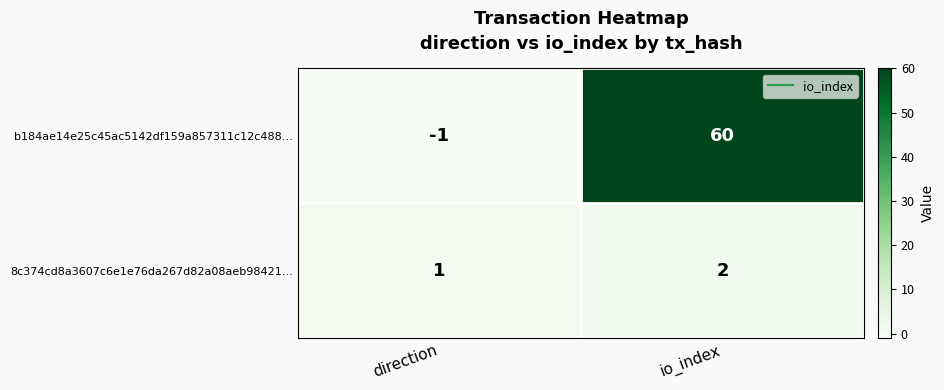

Reading left to right, extract all data points from this chart.

b184ae14e25c45ac5142df159a857311c12c488…: -1	60
8c374cd8a3607c6e1e76da267d82a08aeb98421…: 1	2